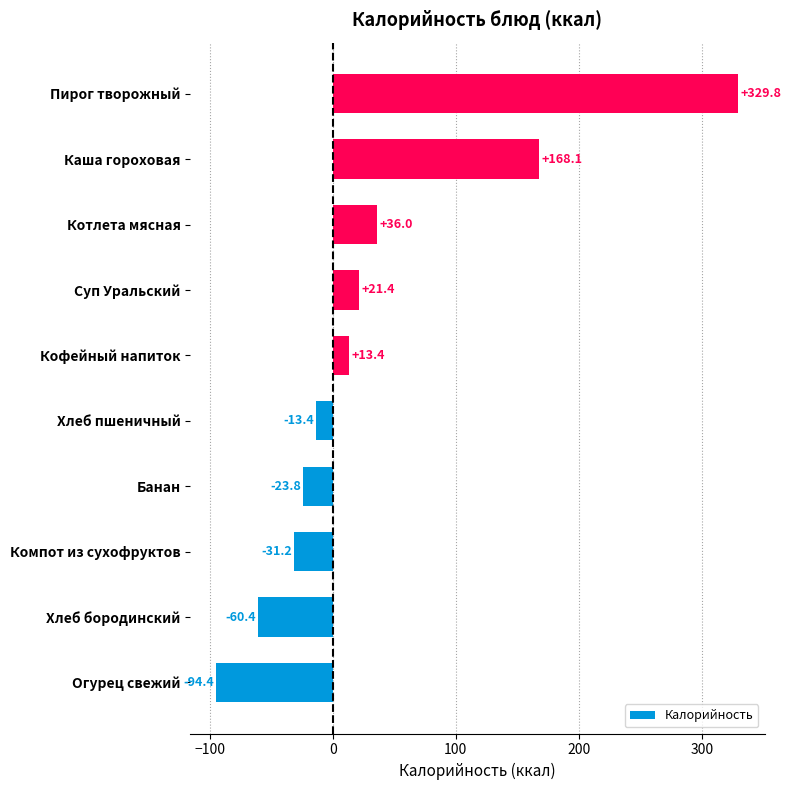

Is it true that the value at Каша гороховая is 168.1?

True